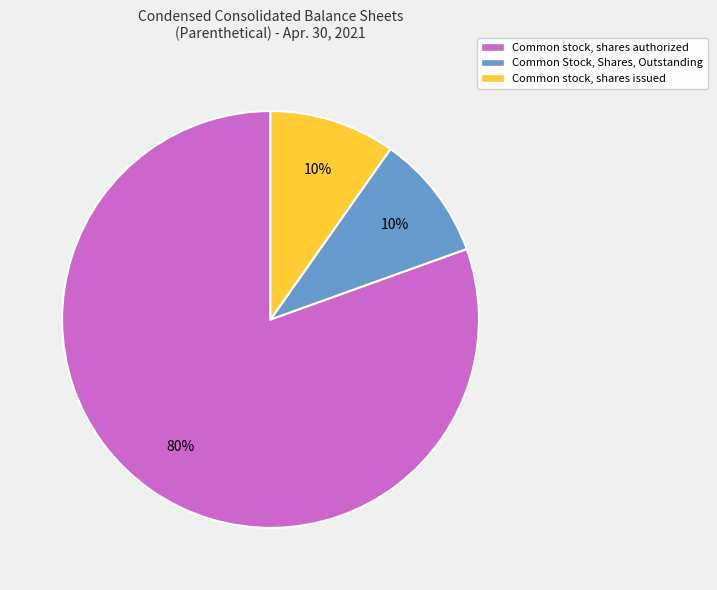

Combined, do Common stock, shares issued and Common Stock, Shares, Outstanding account for over 50%?

No